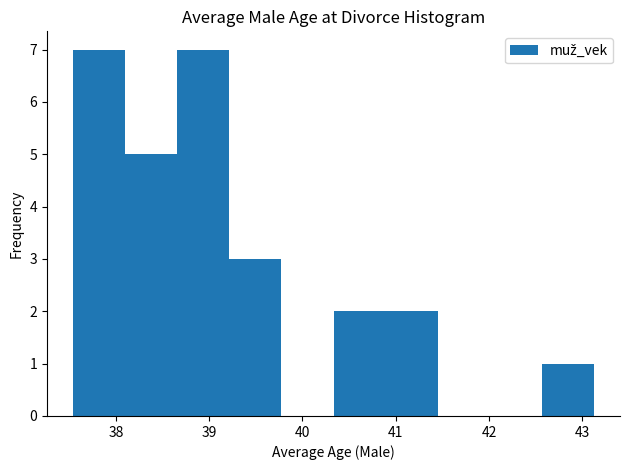

What is the height of the bar covering 39.2 to 39.8 on the x-axis? Neither the bar edges nor the heights are printed on the chart, so give them approximately, as read against the axes.

3